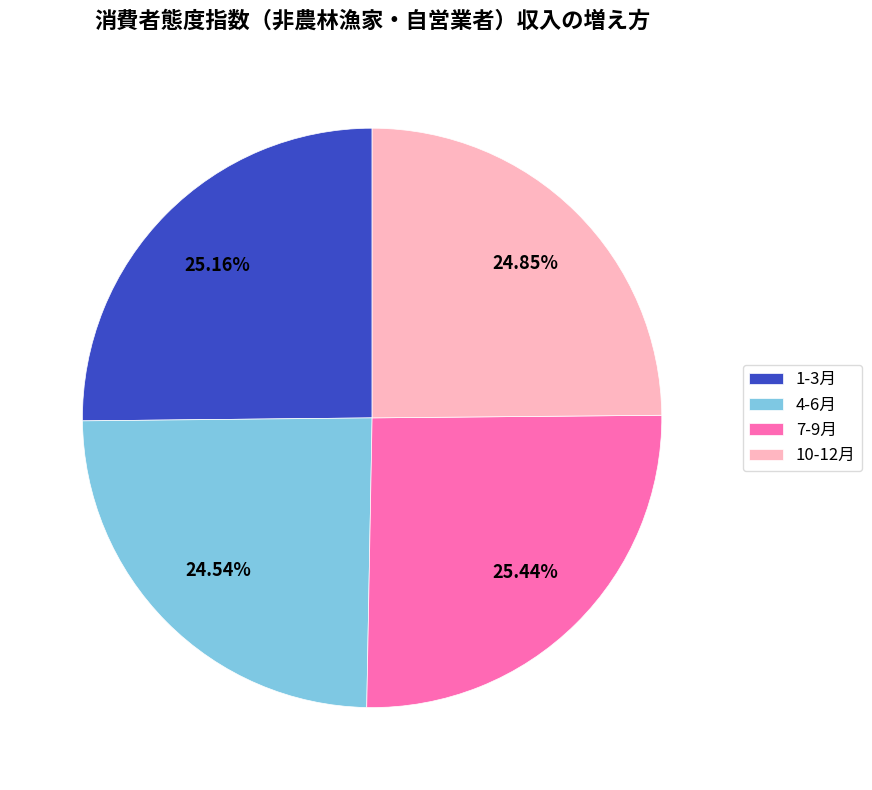

Is the sum of 4-6月 and 7-9月 greater than half?

No